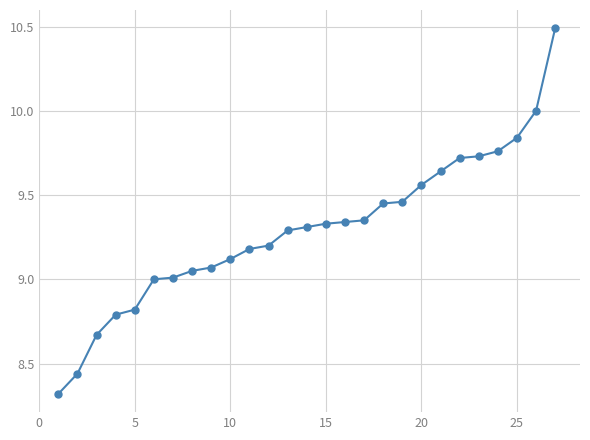

What is the minimum value shown in the chart?

8.3